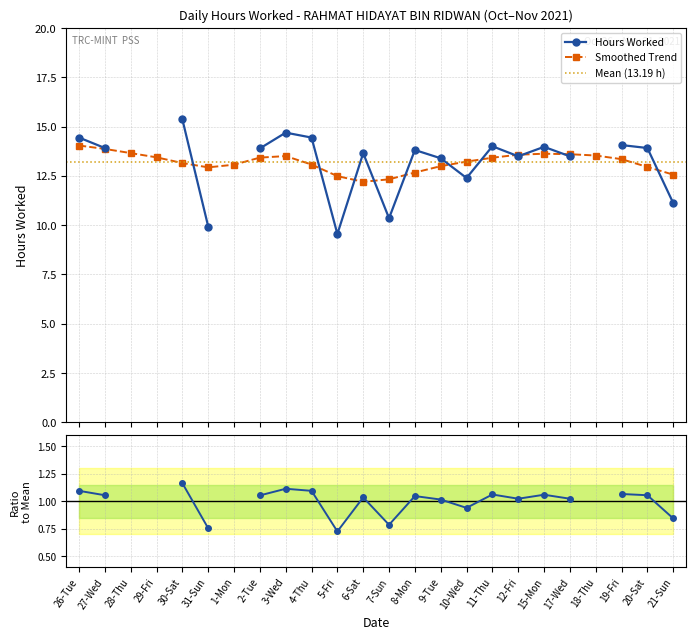

List the labels in order of value, largest first.

30-Sat, 3-Wed, 26-Tue, 4-Thu, 19-Fri, 11-Thu, 15-Mon, 27-Wed, 20-Sat, 2-Tue, 8-Mon, 6-Sat, 12-Fri, 17-Wed, 9-Tue, 10-Wed, 21-Sun, 7-Sun, 31-Sun, 5-Fri, 28-Thu, 29-Fri, 1-Mon, 18-Thu